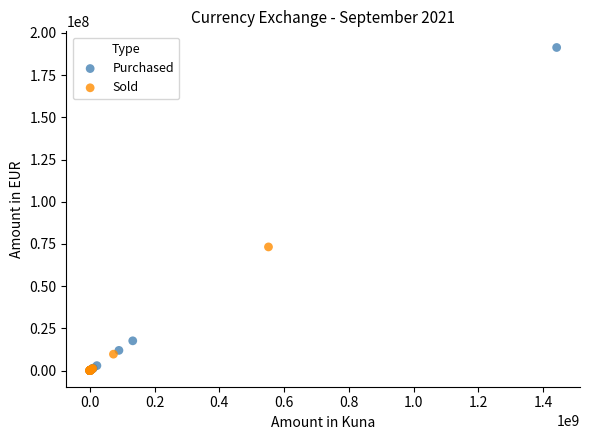

Which series contains the highest Y value?

Purchased